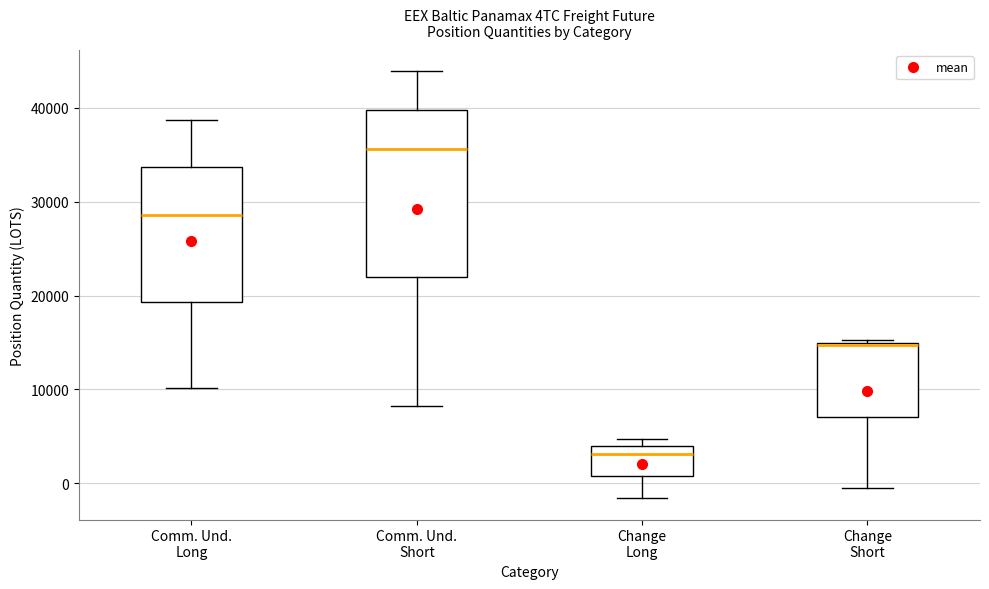

Where is the upper edge of the box for Change Short on the y-axis? The values are not printed on the chart, so give them approximately, as read against the axis.

15000